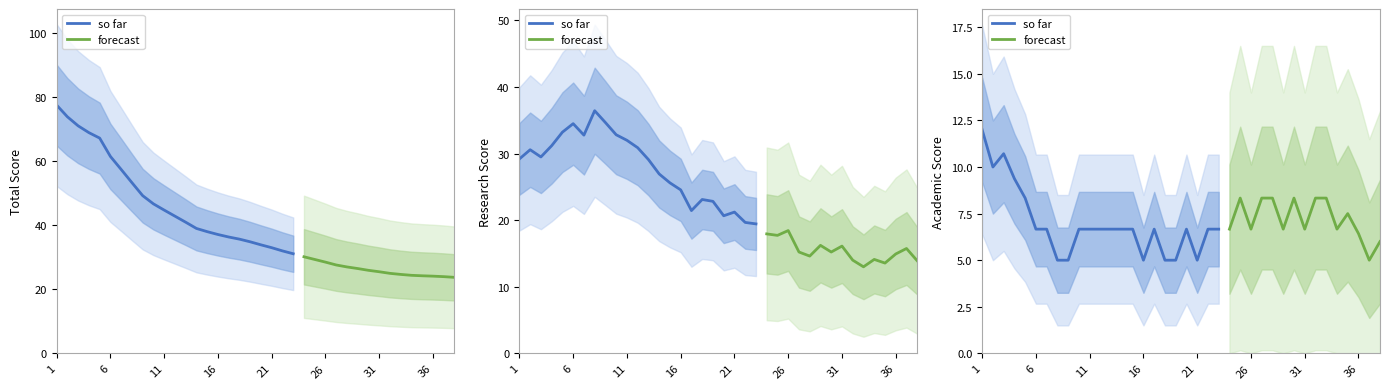

True or false: Итого (total score) and Общественная (social) cross at least once.

False